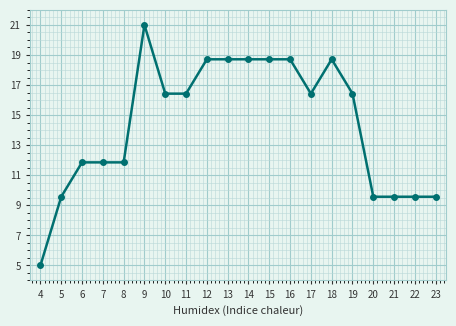

True or false: there are more than 1 points higher than both neighbors.

True